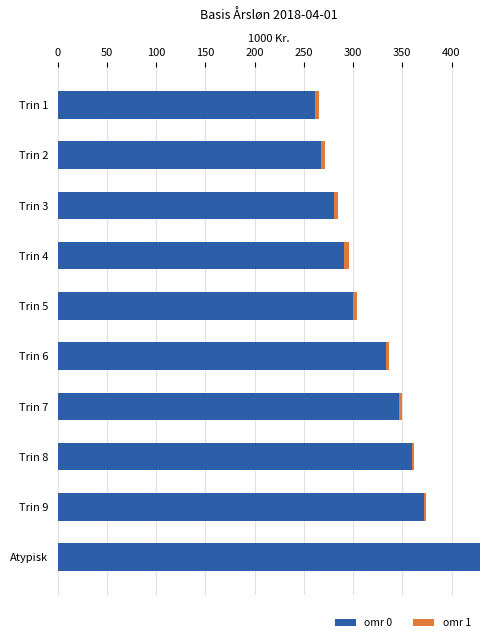

The value of omr 0 at Trin 7 is 589.9. True or false?

False